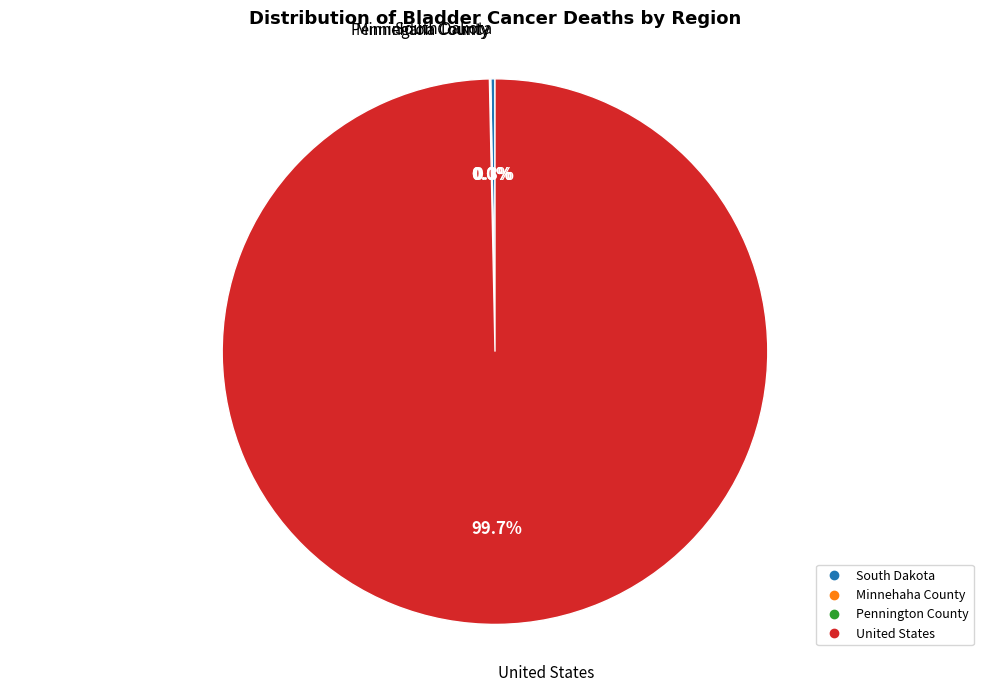

Which category accounts for the majority?

United States